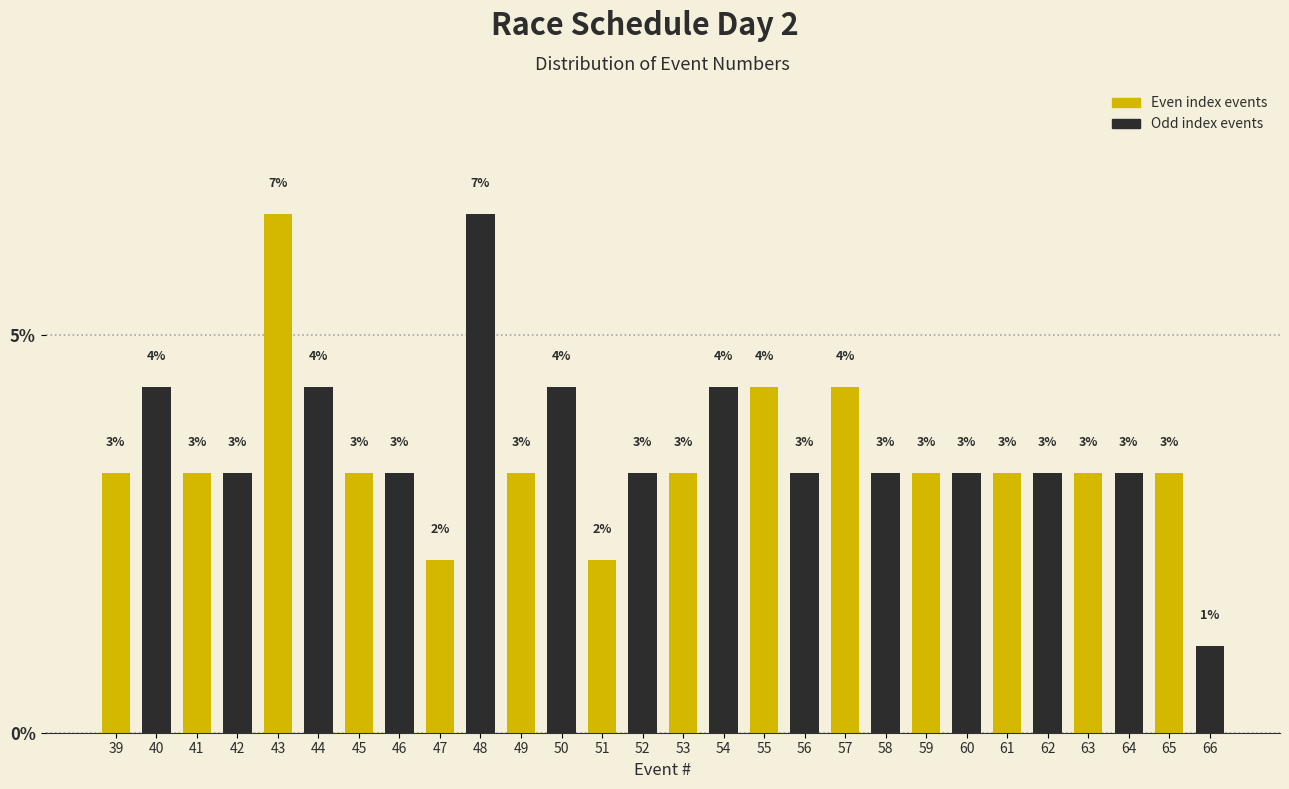

Does the chart contain any negative values?

No